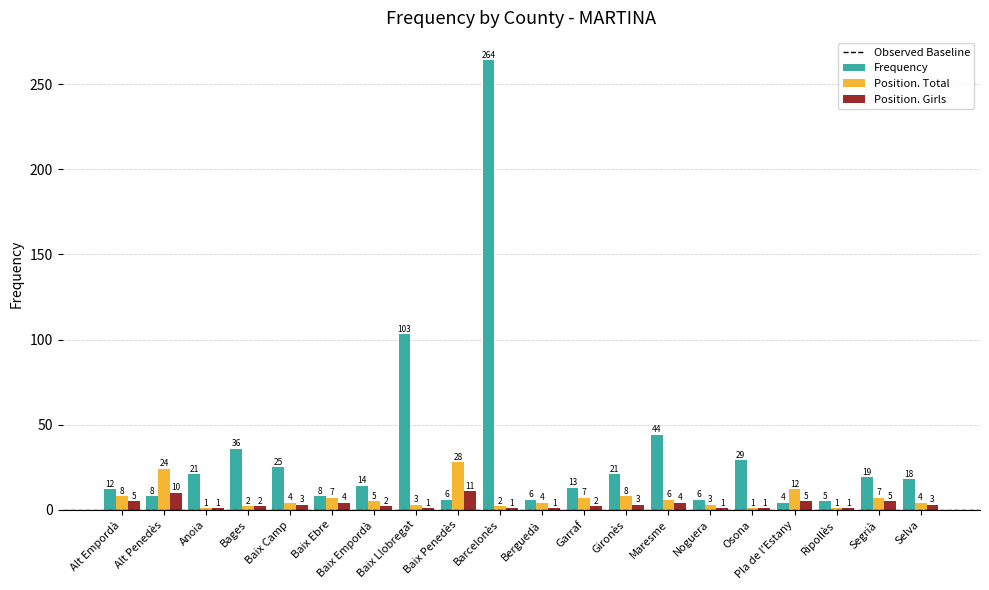

At how many categories does at least one series exceed 136?

1